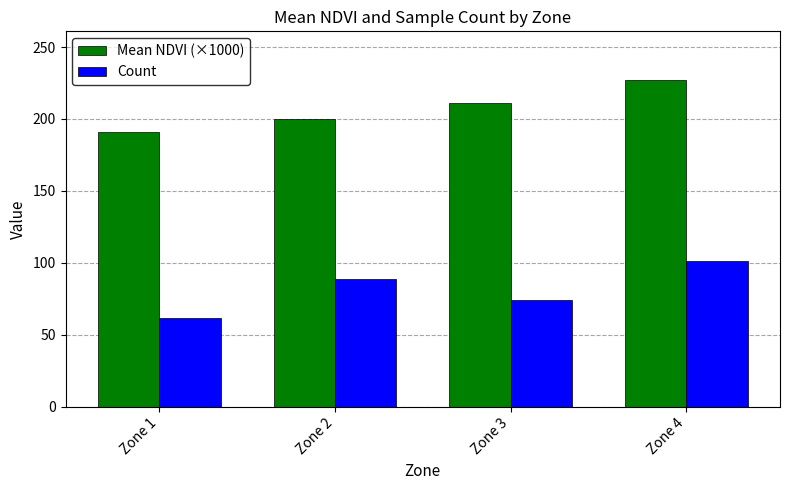

How many bars are there in each group?

2